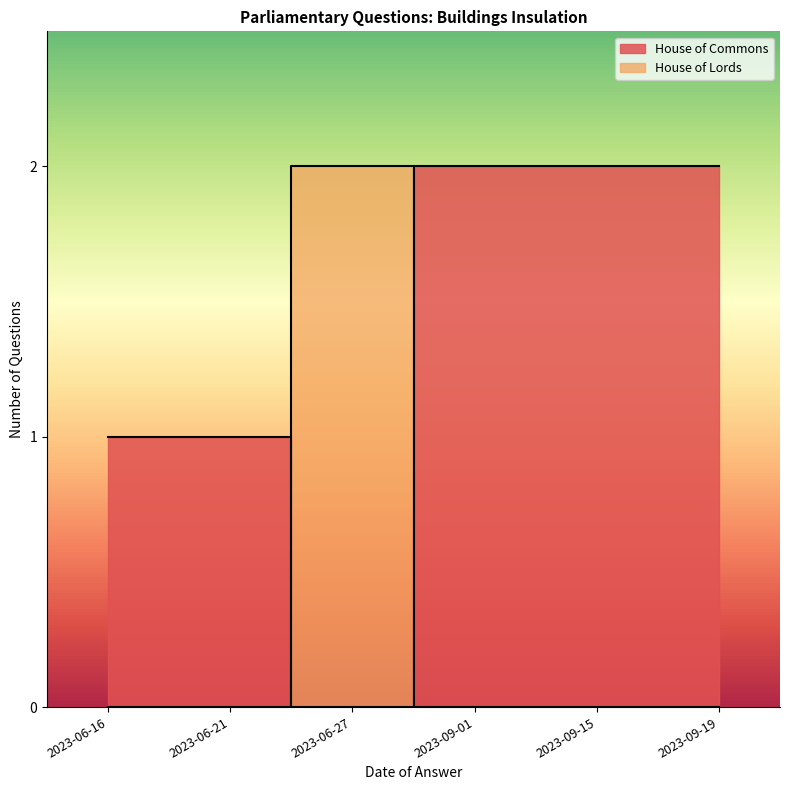

True or false: House of Lords has more than 1 points higher than both neighbors.

False